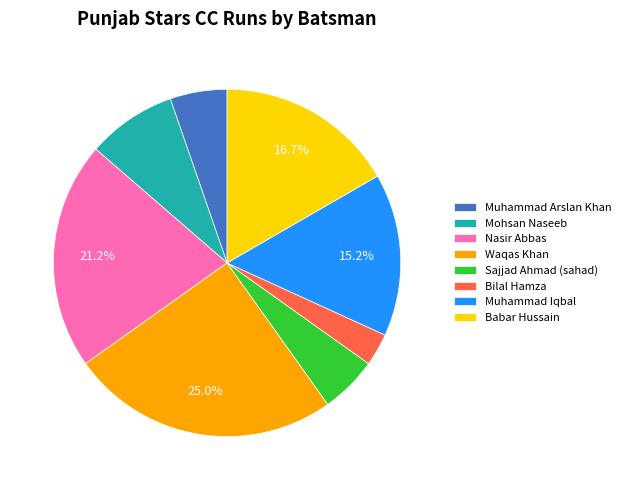

To the nearest percent, what is the difference between the largest and smallest slice percentages?

22%